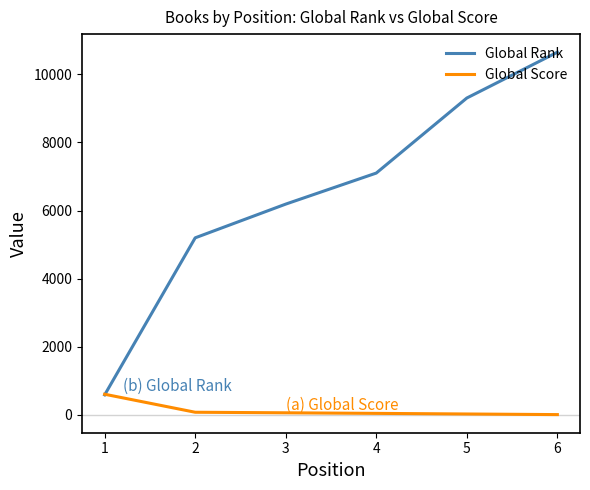

The value of Global Rank at 4 is 7100. True or false?

True